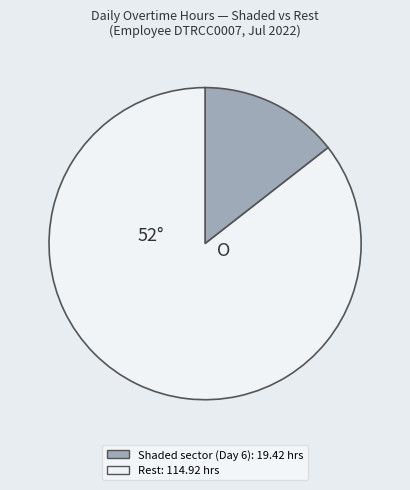

Is there a majority slice in this chart?

Yes